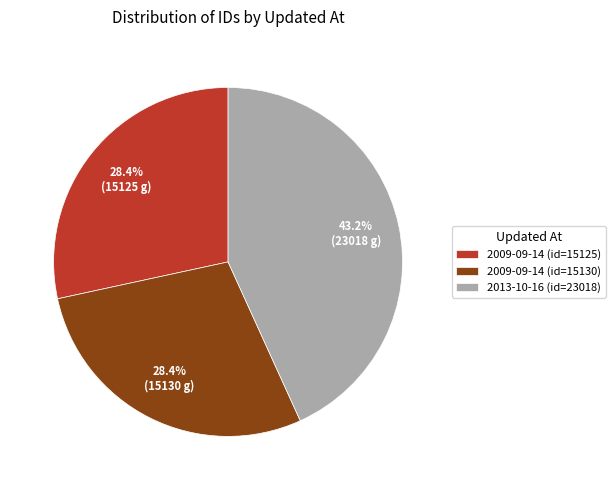

Count the number of slices in the pie.

3